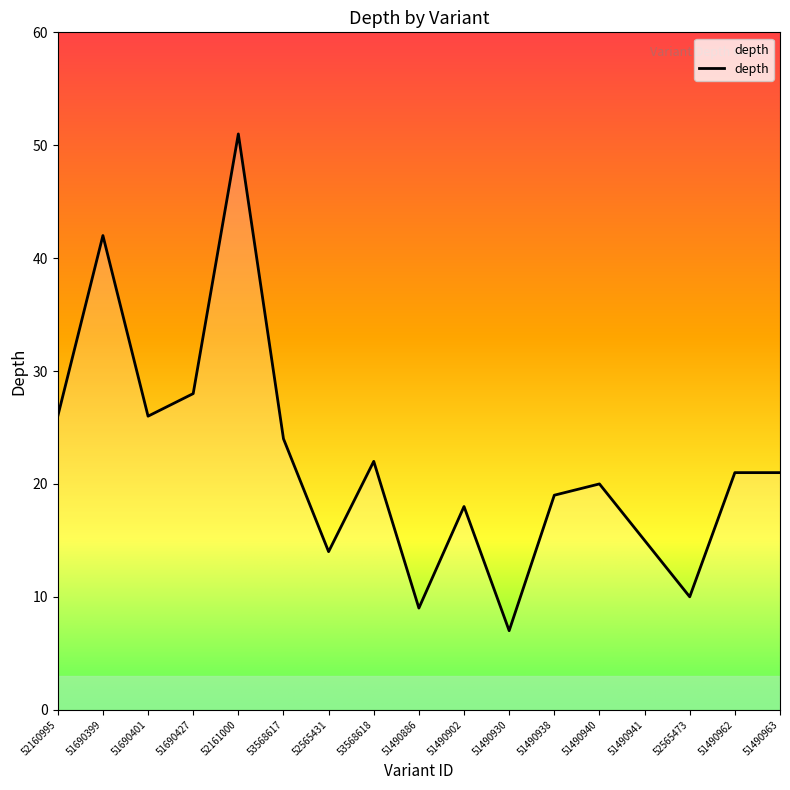

Which label corresponds to the largest value in the chart?

52161000